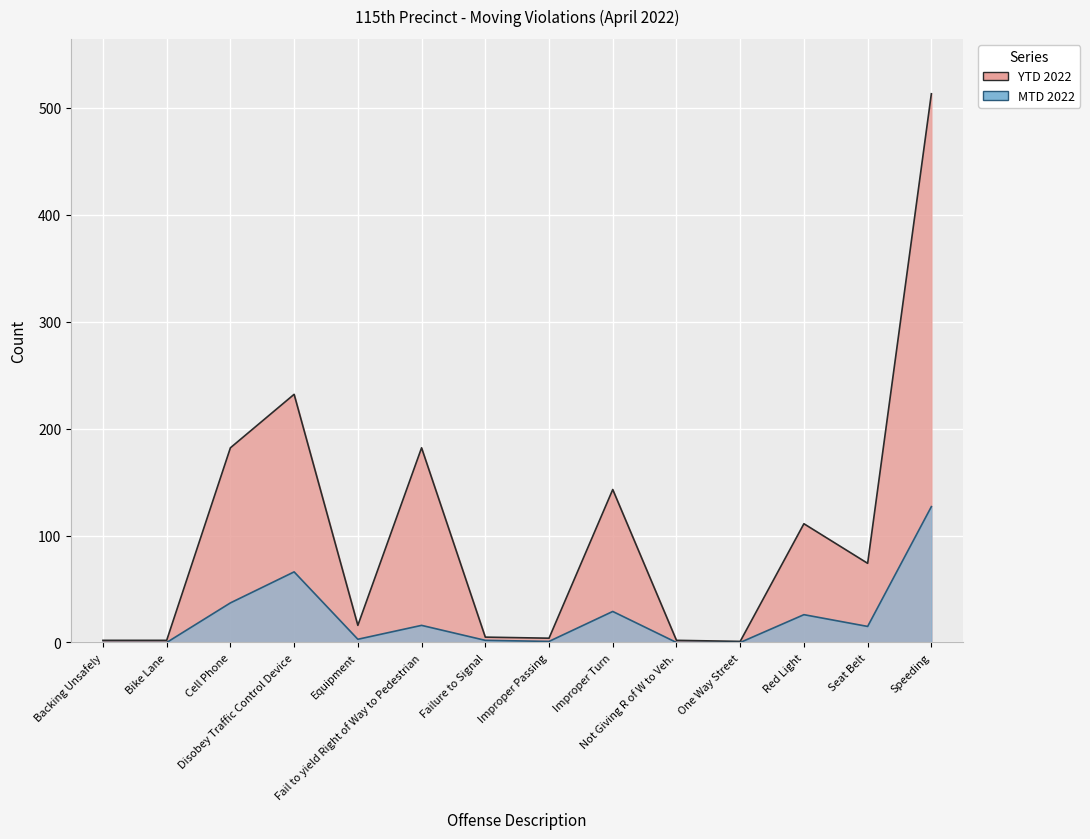

Reading left to right, what are all the values shown in this chart?

Backing Unsafely=2	Bike Lane=2	Cell Phone=182	Disobey Traffic Control Device=232	Equipment=16	Fail to yield Right of Way to Pedestrian=182	Failure to Signal=5	Improper Passing=4	Improper Turn=143	Not Giving R of W to Veh.=2	One Way Street=1	Red Light=111	Seat Belt=74	Speeding=513